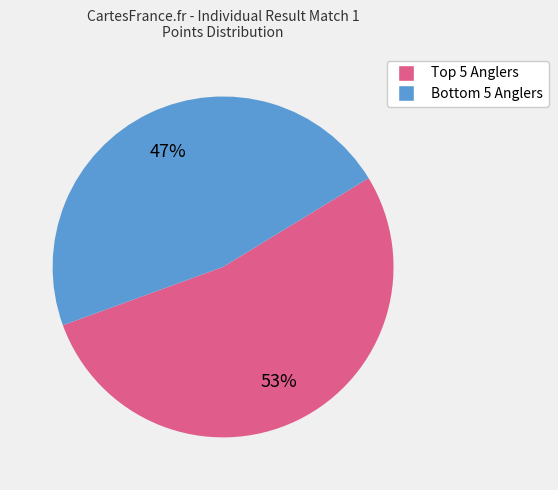

Does any single category account for the majority?

Yes